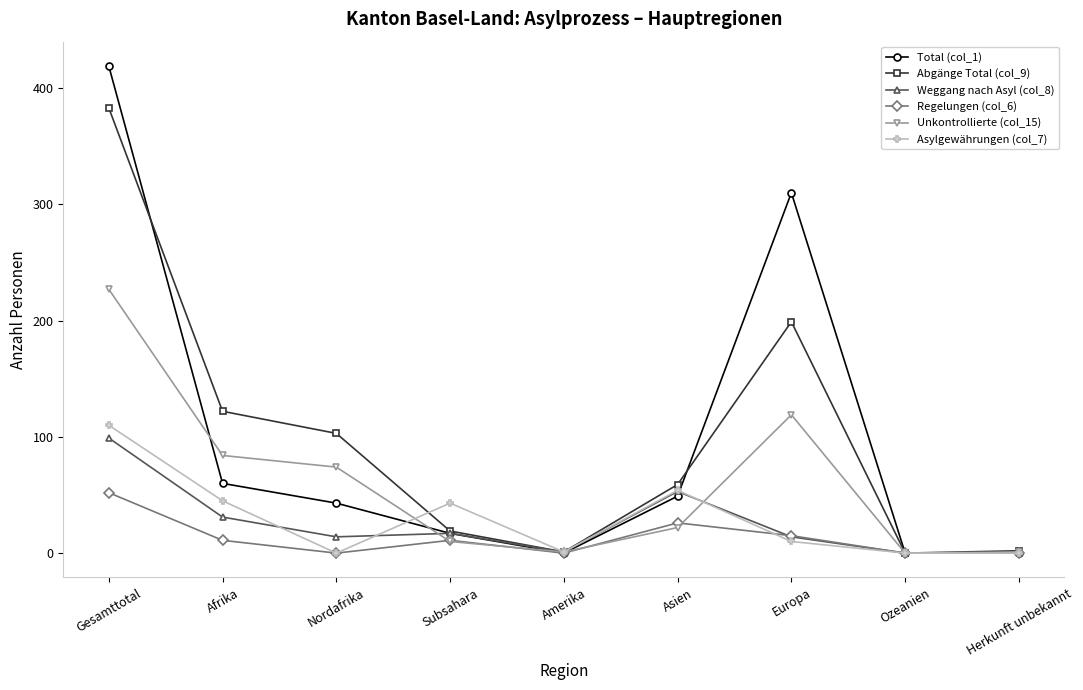

Where is the first local maximum for Total (col_1)?

Europa